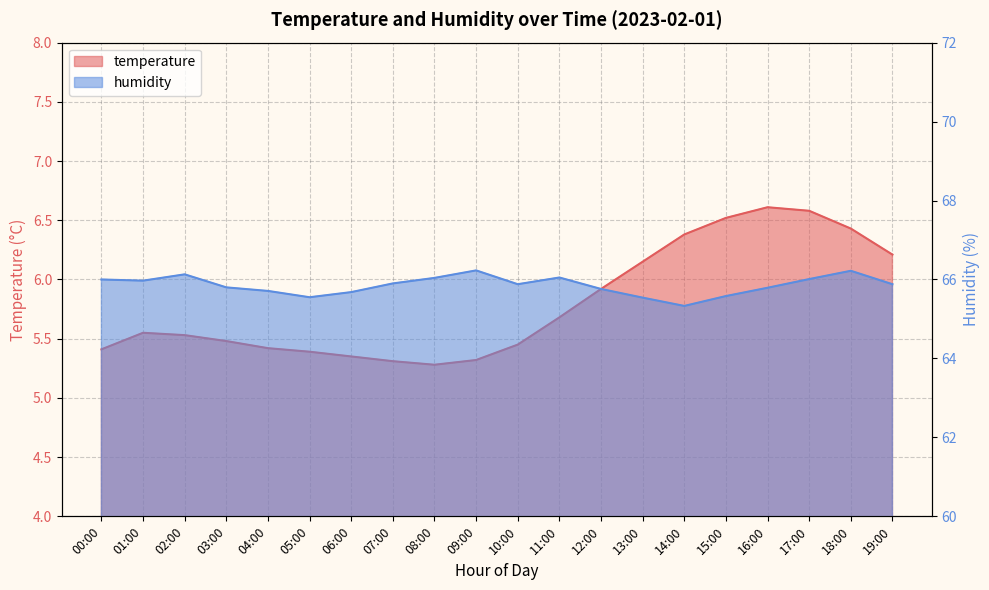

Is it true that temperature equals 5.4 at 04:00?

True